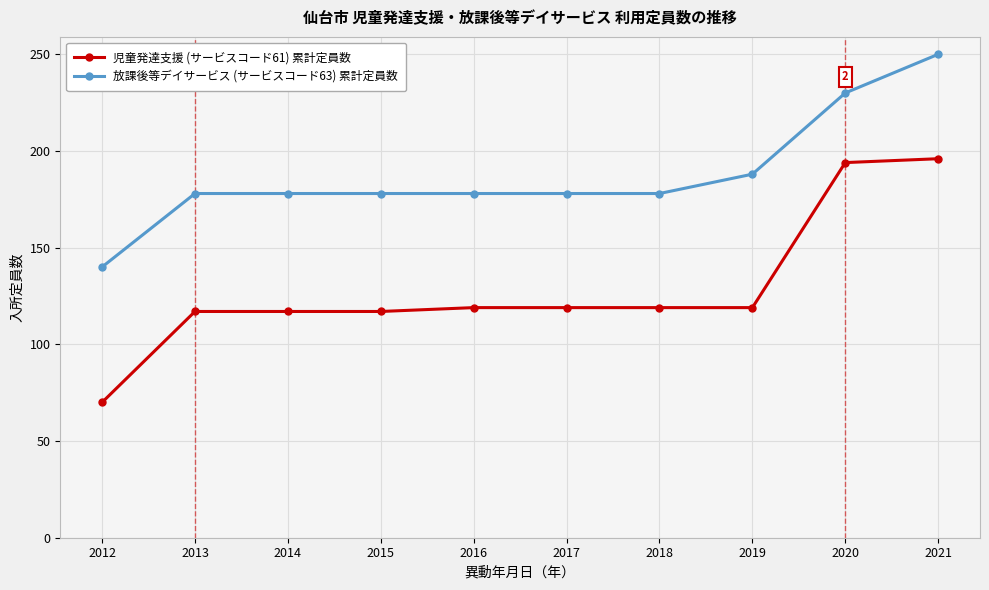

Which category has the lowest value in the 放課後等デイサービス (サービスコード63) 累計定員数 series?

2012